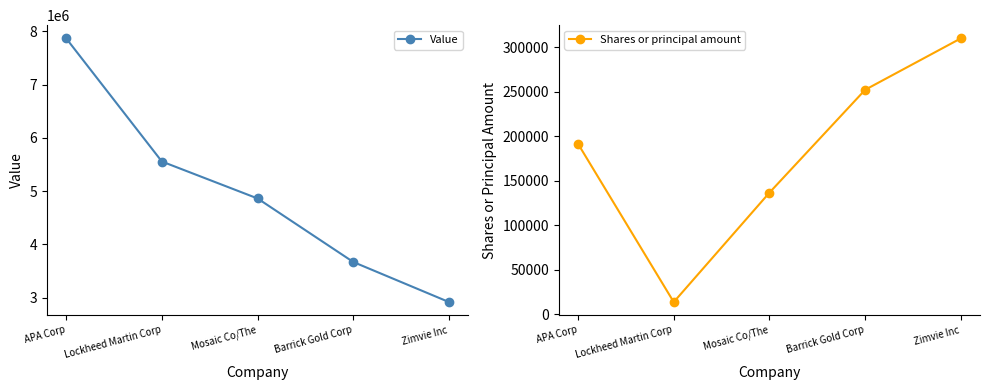

How many Shares or principal amount values are between 136582 and 252188?

3